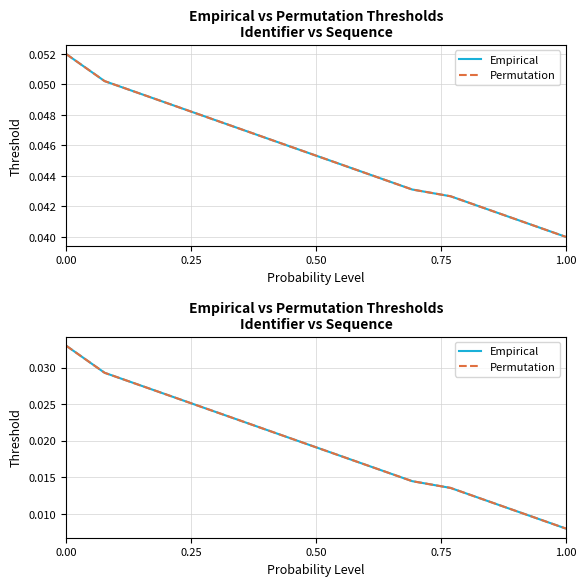

Which series has the largest total across all categories?

Empirical